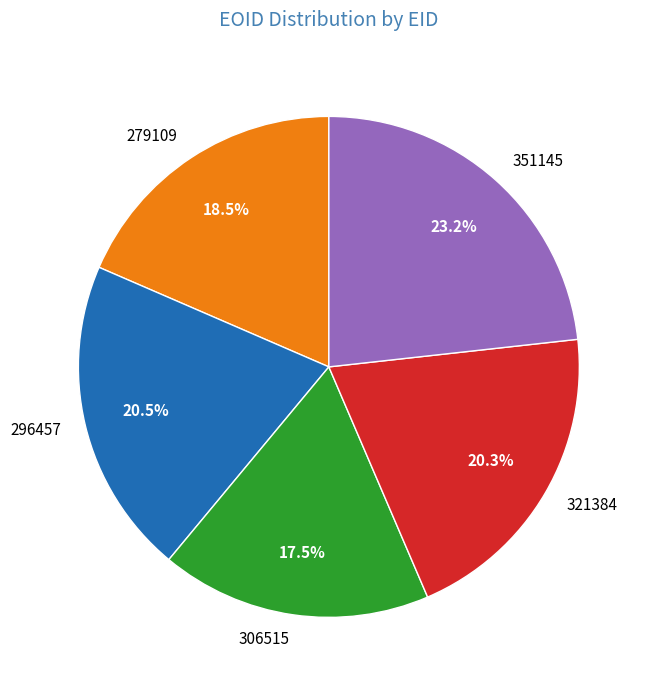

Is 351145 the majority of the pie?

No